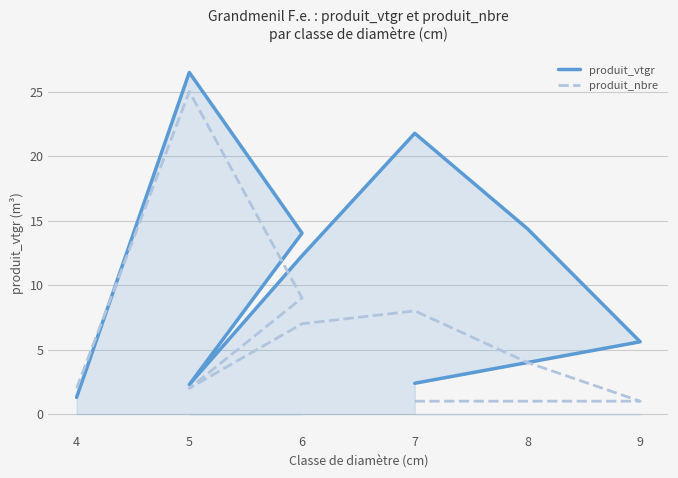

What is the minimum value shown in the chart?

1.0